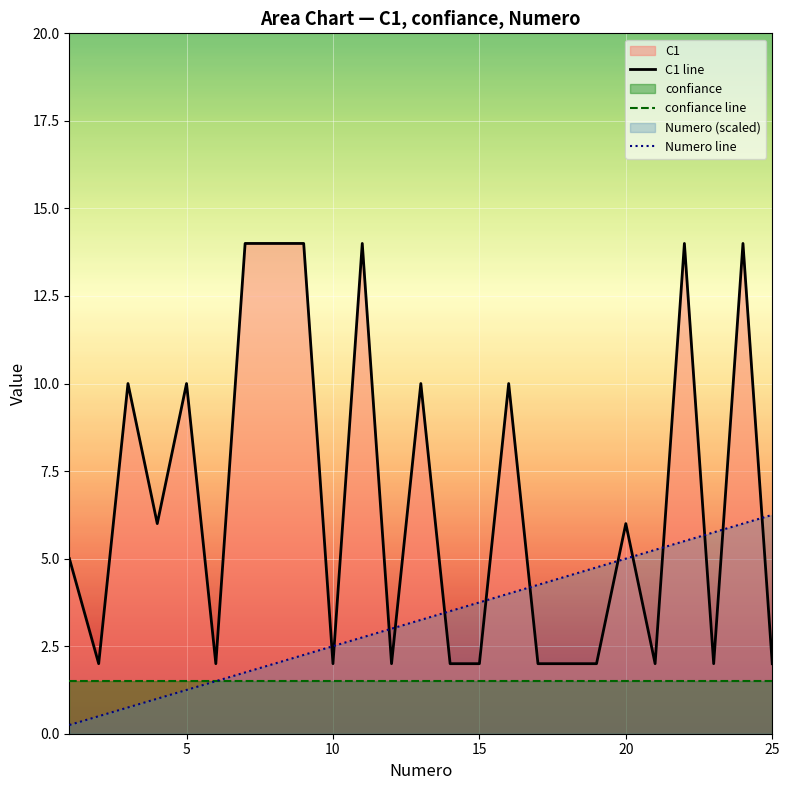

What is the minimum value for confiance line?

1.5